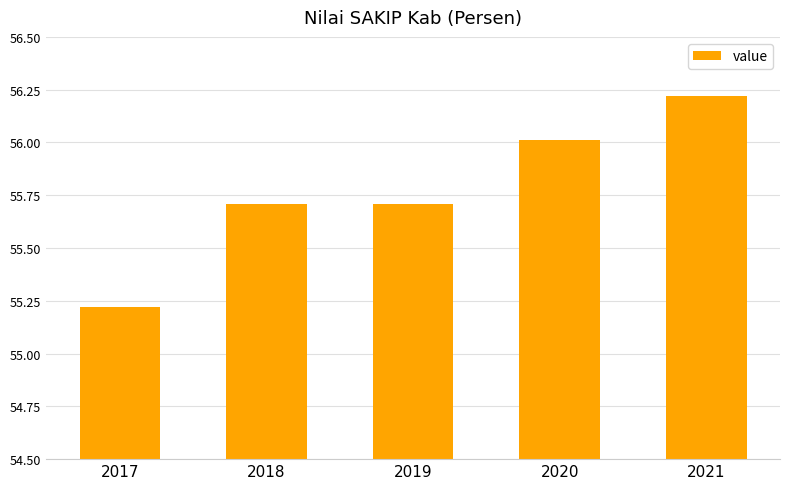

What is the minimum value shown in the chart?

55.2